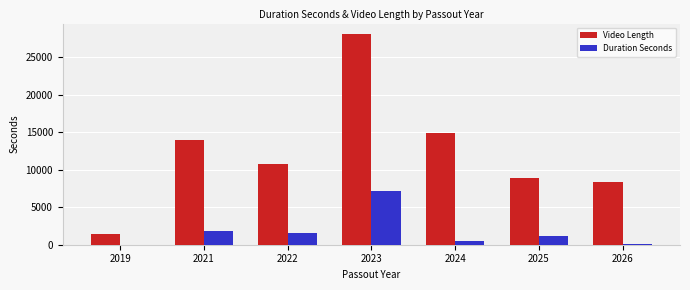

What is the greatest value displayed?

28107